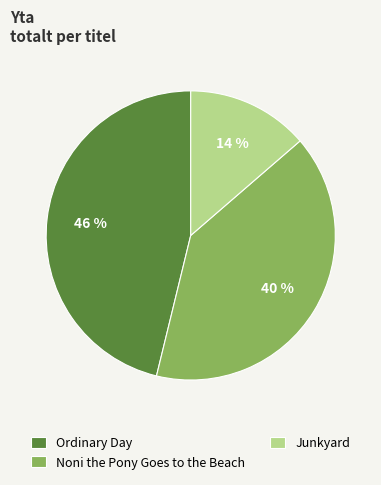

Is the sum of Noni the Pony Goes to the Beach and Ordinary Day greater than half?

Yes